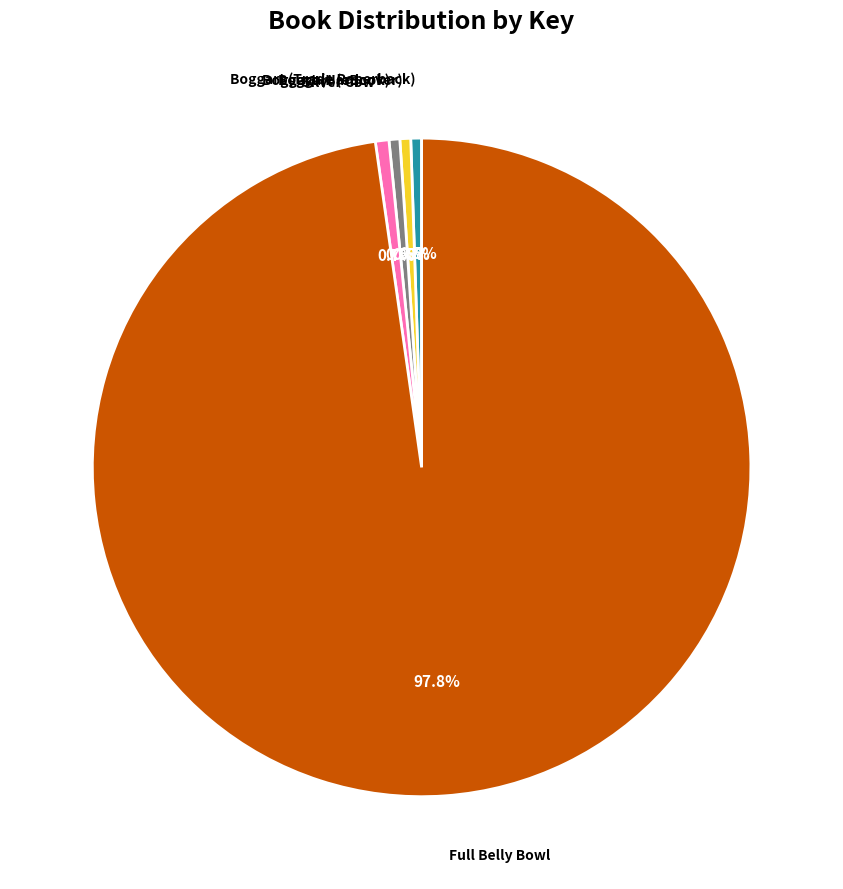

To the nearest percent, what is the average slice percentage?

20%